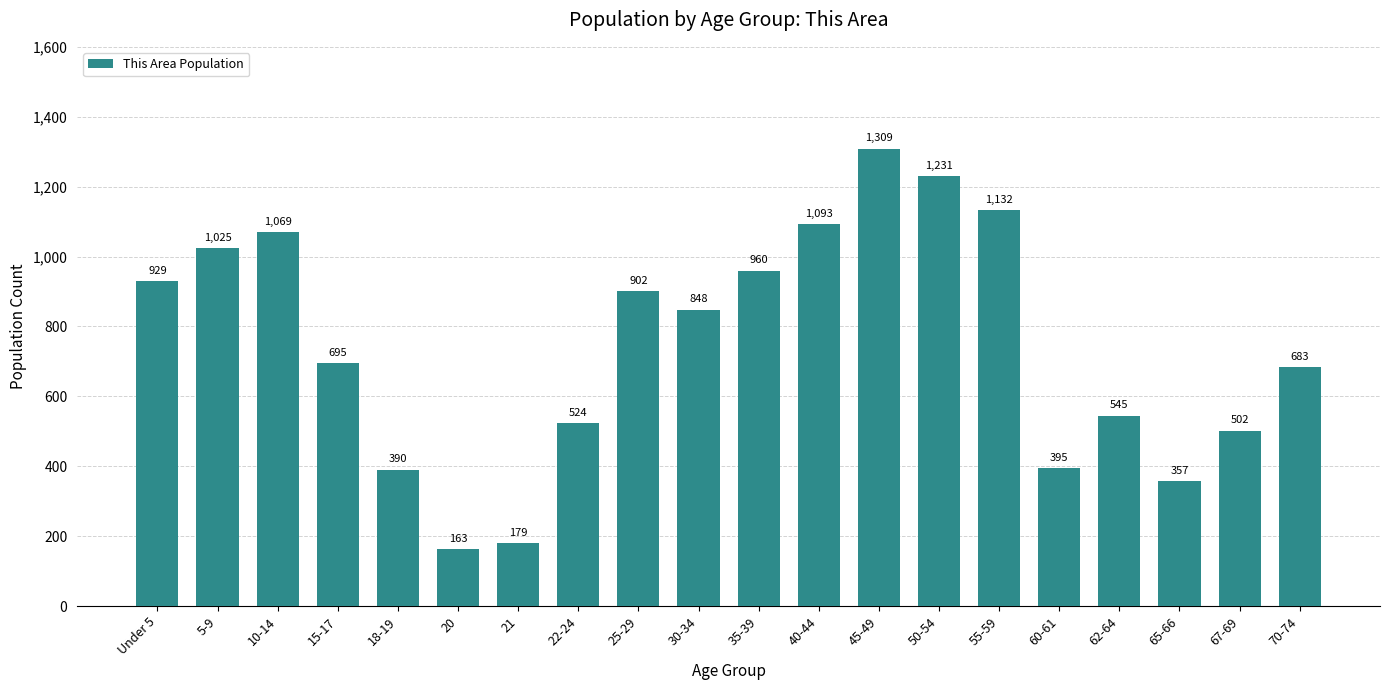

Reading left to right, list all the values displayed in this chart.

929	1025	1069	695	390	163	179	524	902	848	960	1093	1309	1231	1132	395	545	357	502	683